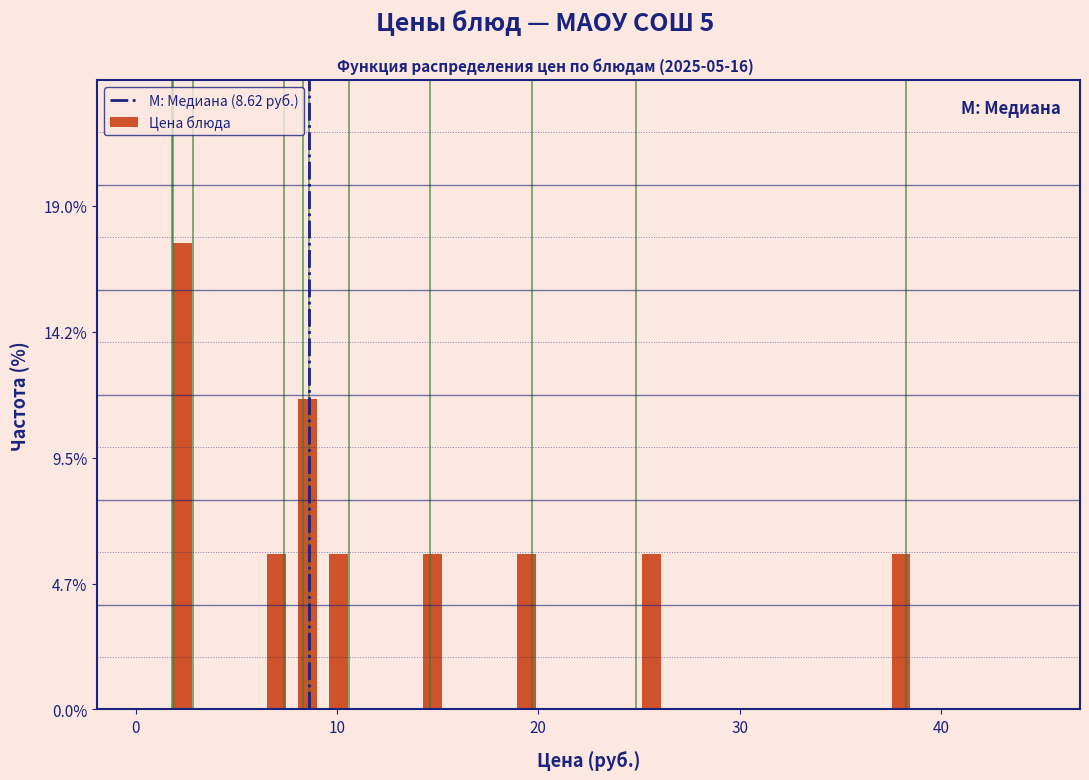

Read against the x-axis, roughly where is the centre of the tallest bar?

2